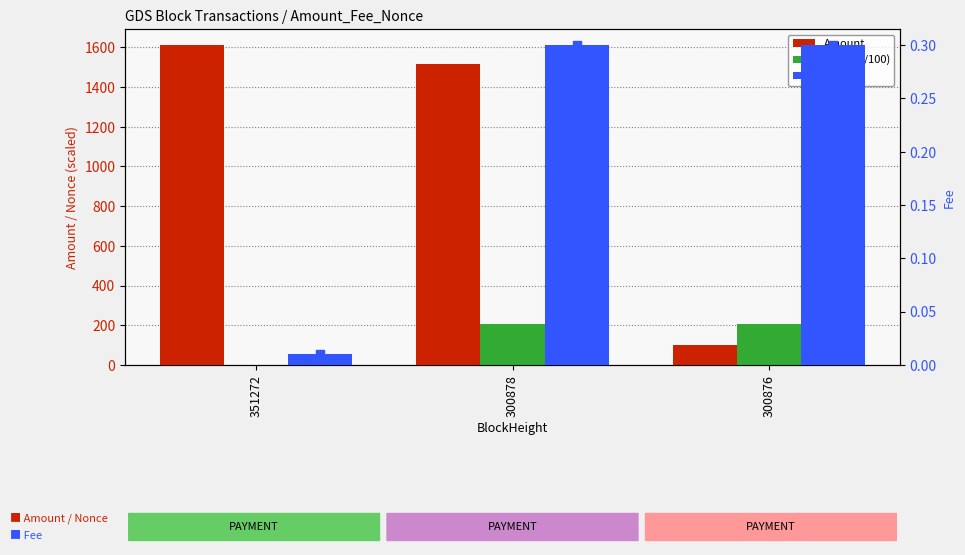

At how many categories does at least one series exceed 740?

2